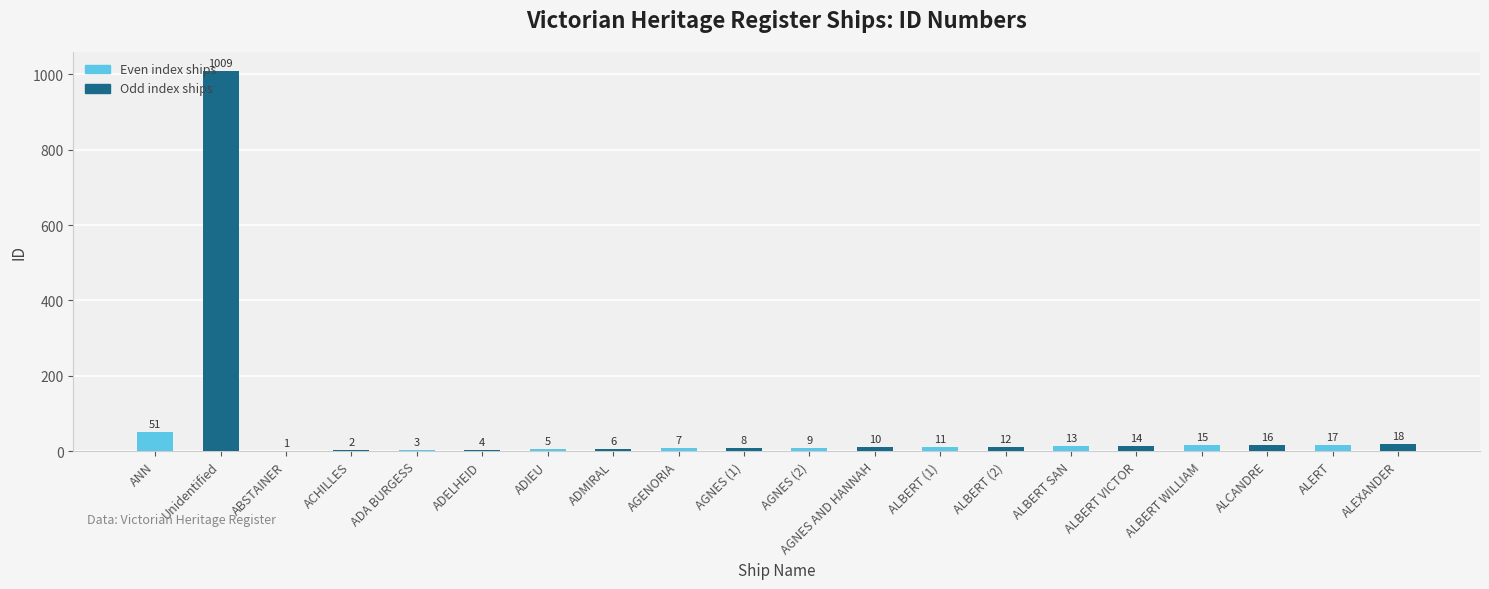

Which label corresponds to the largest value in the chart?

Unidentified